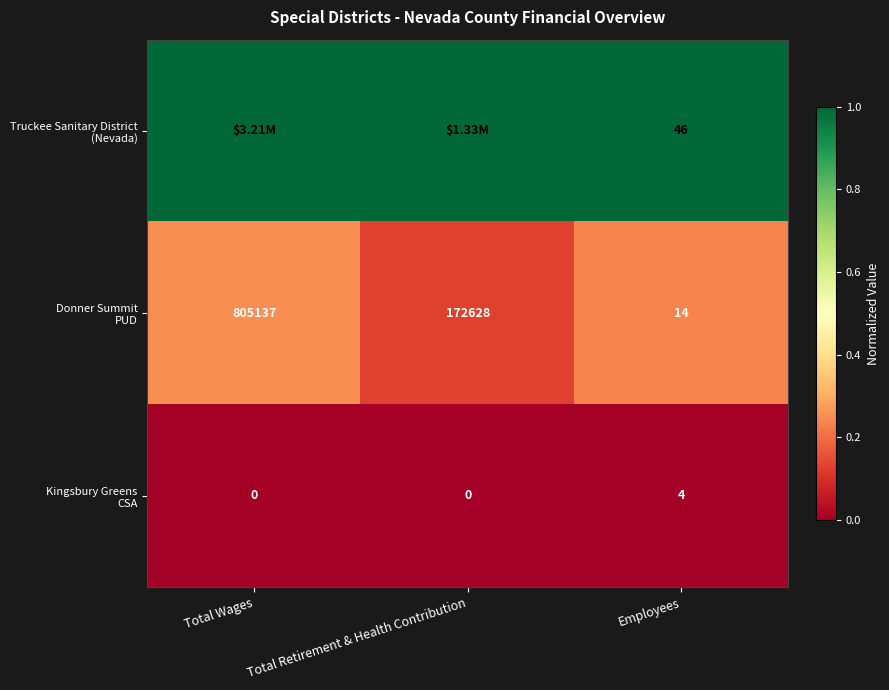

What is the total value across all series at Employees?

64